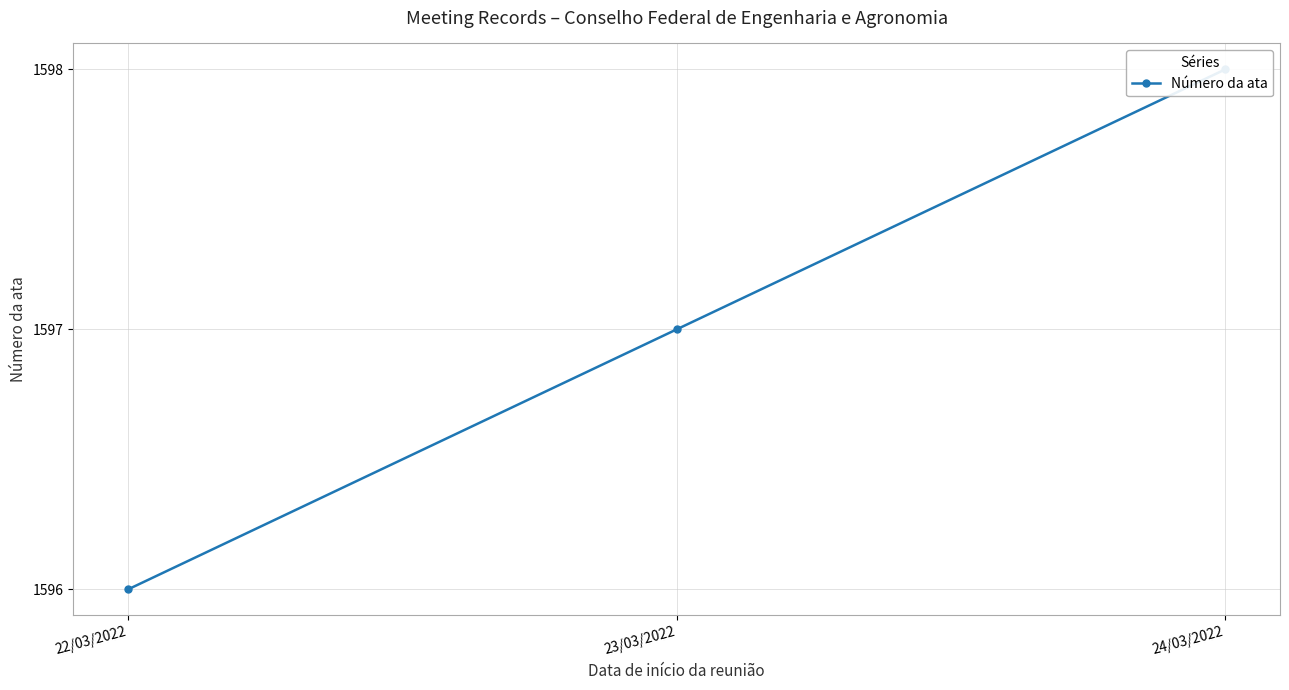

How many values are below 1597?

1